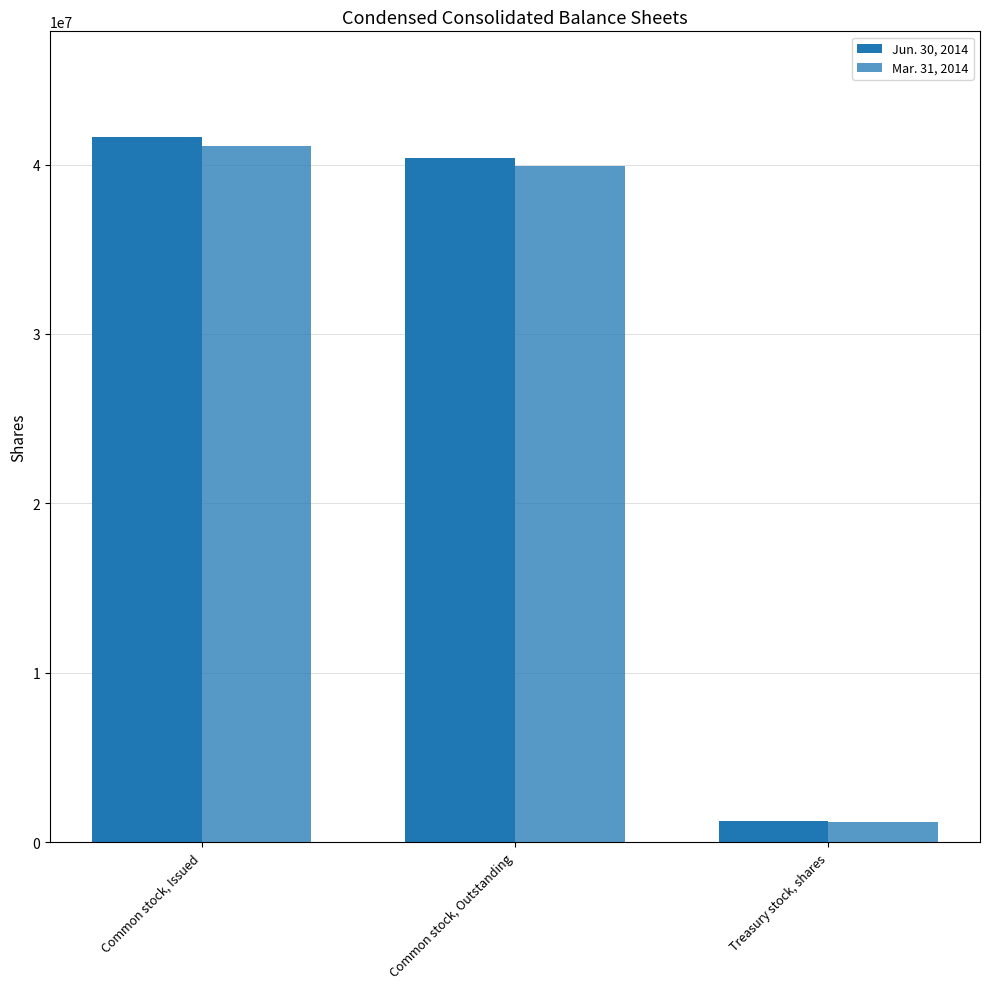

What is the difference between the maximum and minimum values in the Jun. 30, 2014 series?

40365369